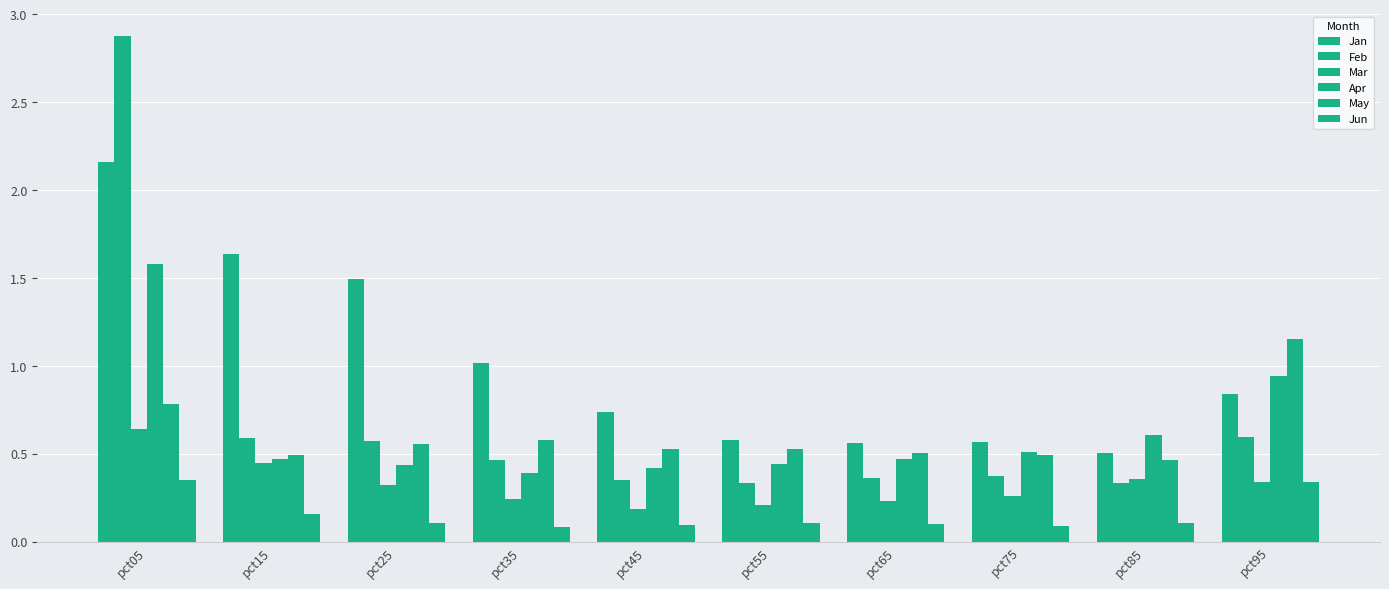

Count the number of data series in this chart.

6